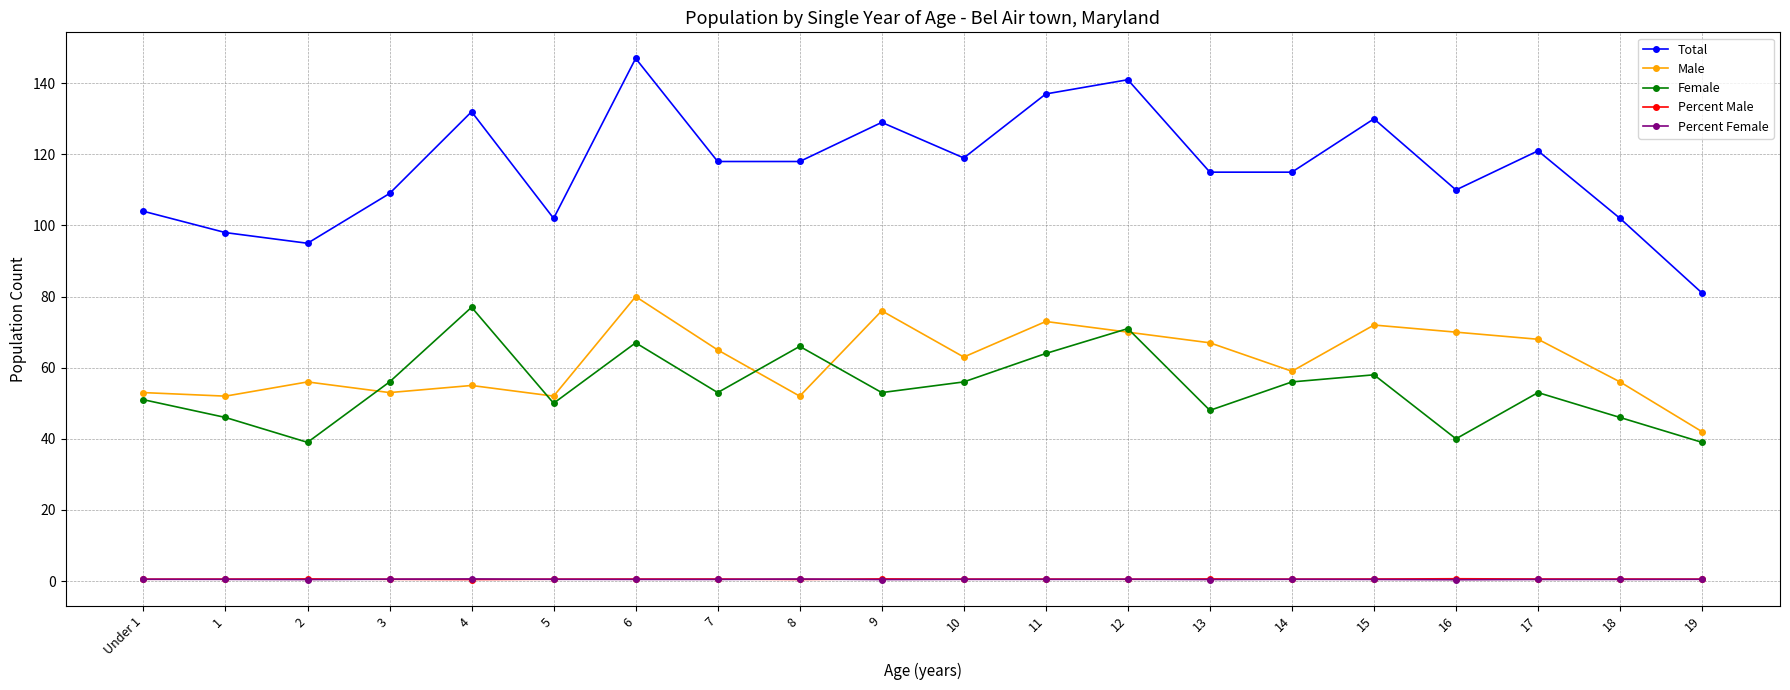

What is the value of the Percent Female point at the 1st from the left?

0.5